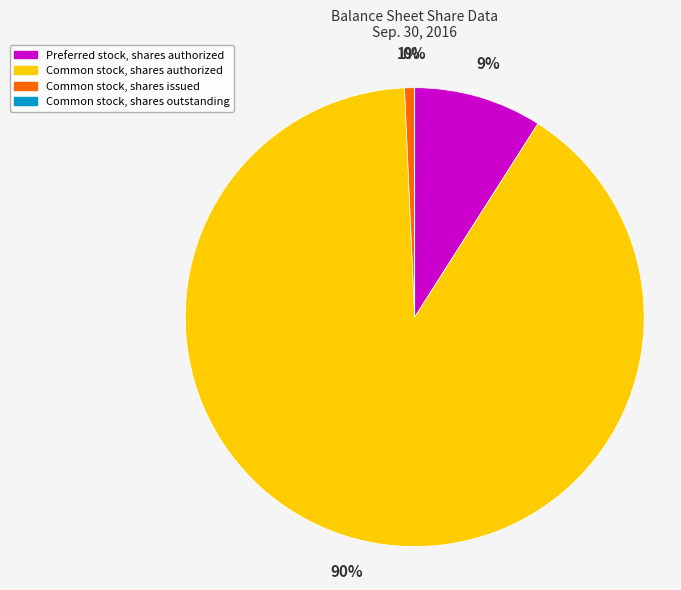

What is the majority slice?

Common stock, shares authorized